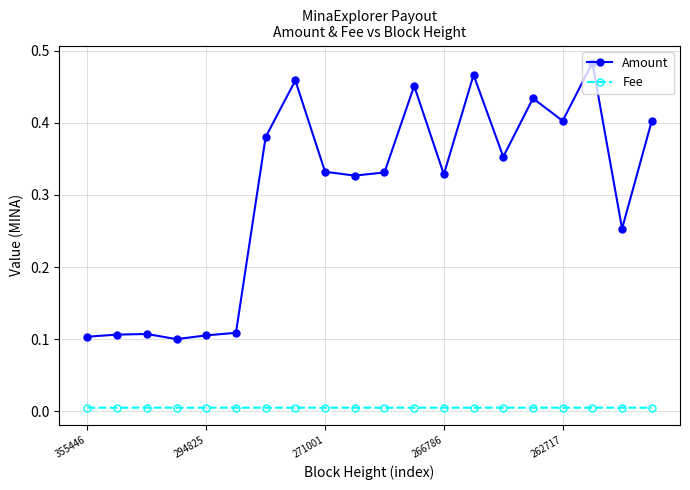

What are all the series names shown in the legend?

Amount, Fee